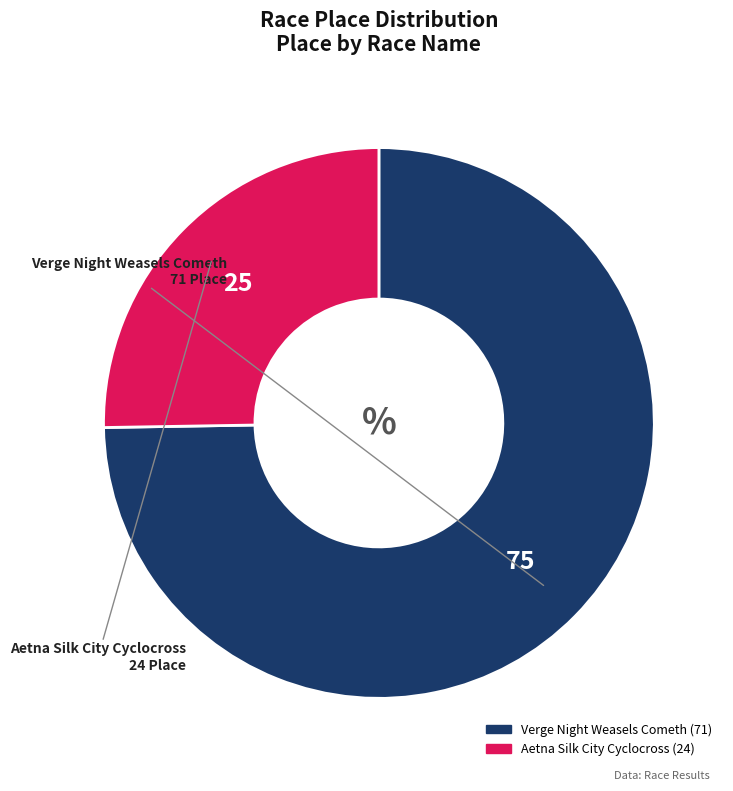

Is it true that Verge Night Weasels Cometh is 75% of the pie?

True